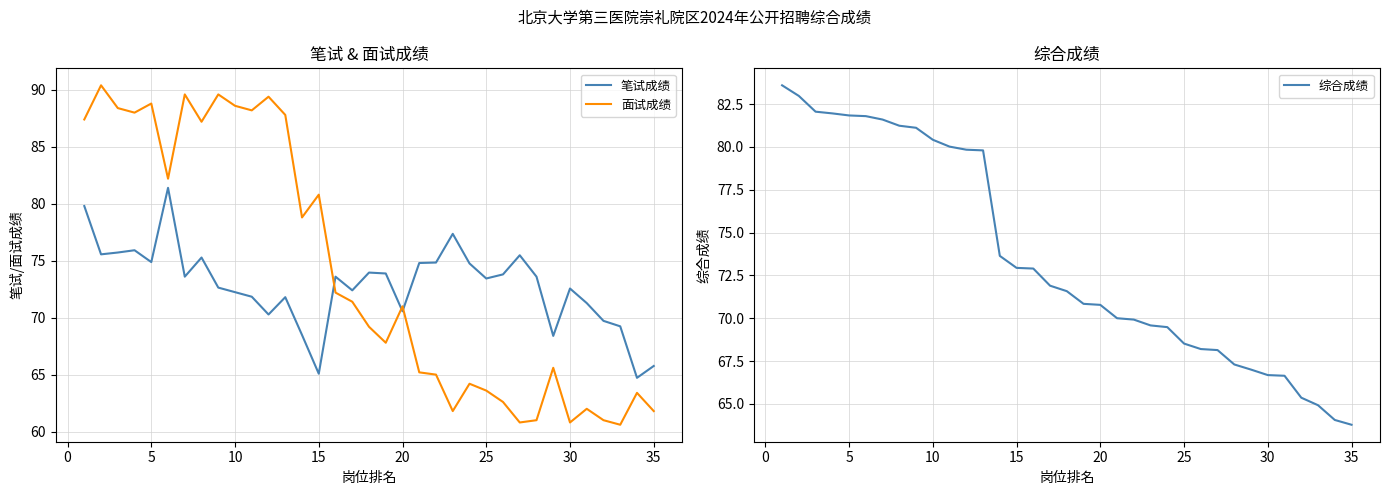

Which series has the largest range (max minus min)?

面试成绩